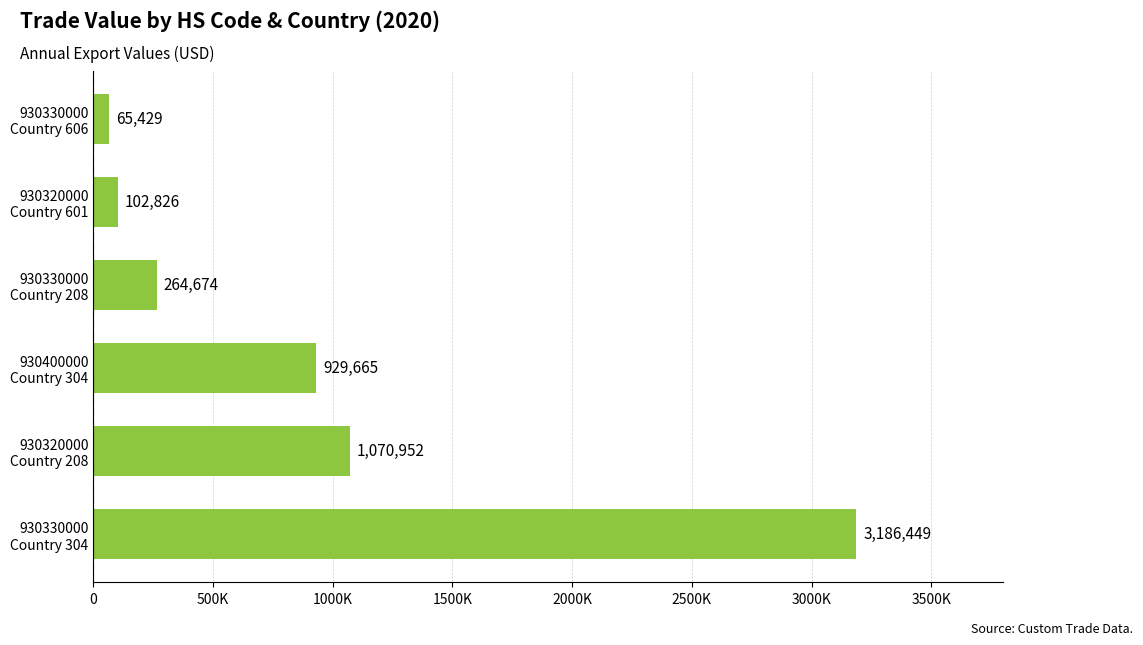

What is the minimum value shown in the chart?

65429